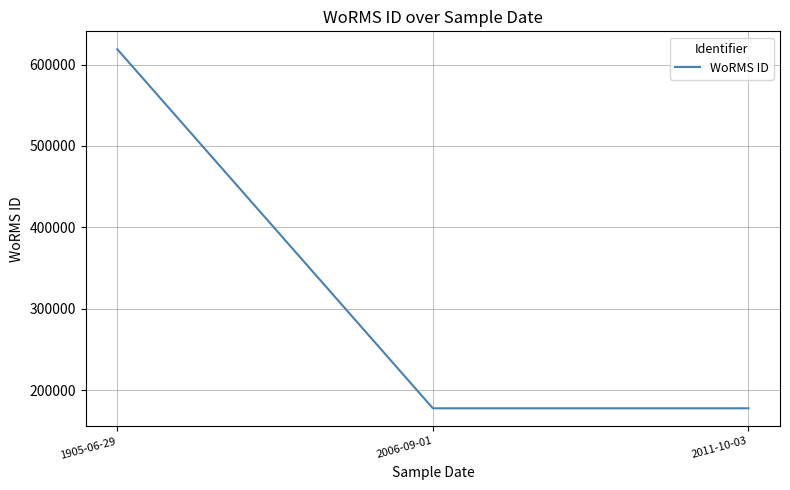

Where is the data nearest to the value 398168?

1905-06-29